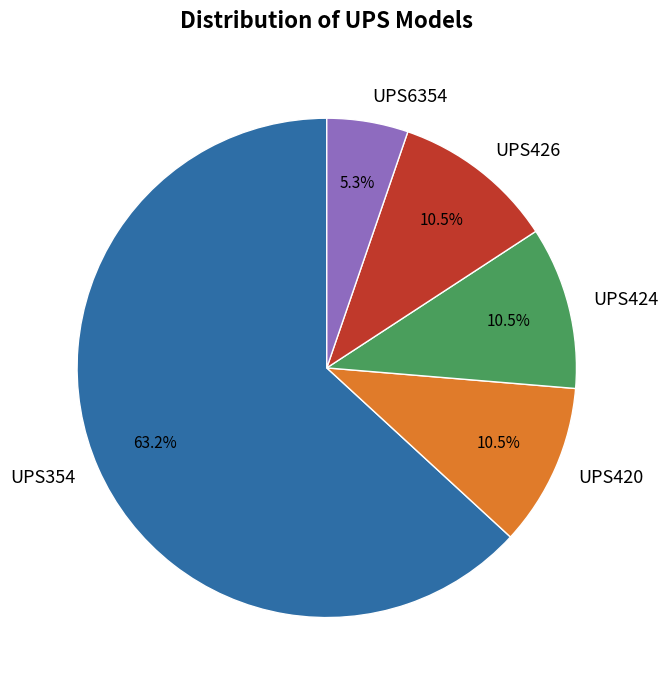

To the nearest percent, what is the average slice percentage?

20%